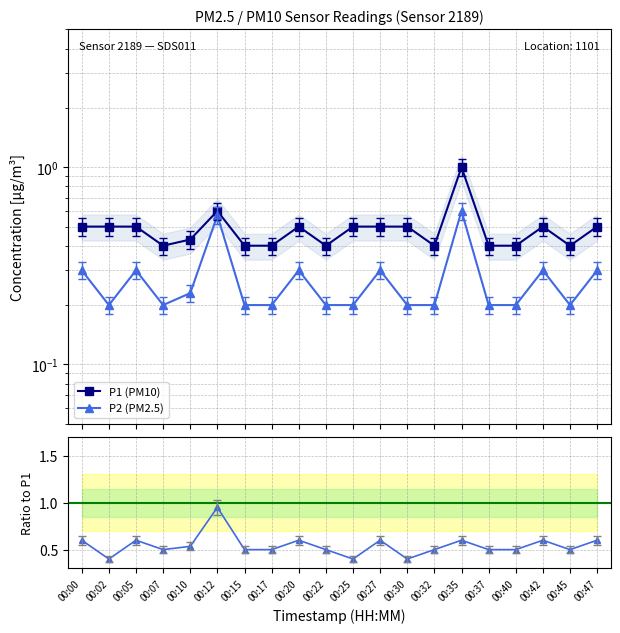

Reading left to right, what are all the values shown in this chart?

P1 (PM10): 00:00=0.5	00:02=0.5	00:05=0.5	00:07=0.4	00:10=0.4	00:12=0.6	00:15=0.4	00:17=0.4	00:20=0.5	00:22=0.4	00:25=0.5	00:27=0.5	00:30=0.5	00:32=0.4	00:35=1.0	00:37=0.4	00:40=0.4	00:42=0.5	00:45=0.4	00:47=0.5
P2 (PM2.5): 00:00=0.3	00:02=0.2	00:05=0.3	00:07=0.2	00:10=0.2	00:12=0.6	00:15=0.2	00:17=0.2	00:20=0.3	00:22=0.2	00:25=0.2	00:27=0.3	00:30=0.2	00:32=0.2	00:35=0.6	00:37=0.2	00:40=0.2	00:42=0.3	00:45=0.2	00:47=0.3
P2/P1: 00:00=0.6	00:02=0.4	00:05=0.6	00:07=0.5	00:10=0.5	00:12=0.9	00:15=0.5	00:17=0.5	00:20=0.6	00:22=0.5	00:25=0.4	00:27=0.6	00:30=0.4	00:32=0.5	00:35=0.6	00:37=0.5	00:40=0.5	00:42=0.6	00:45=0.5	00:47=0.6